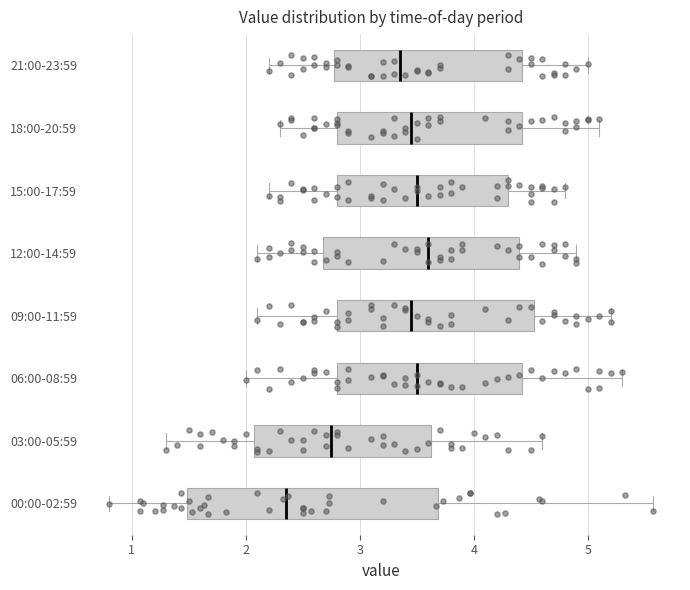

Which box is the widest, from its left edge to its right edge?

00:00-02:59